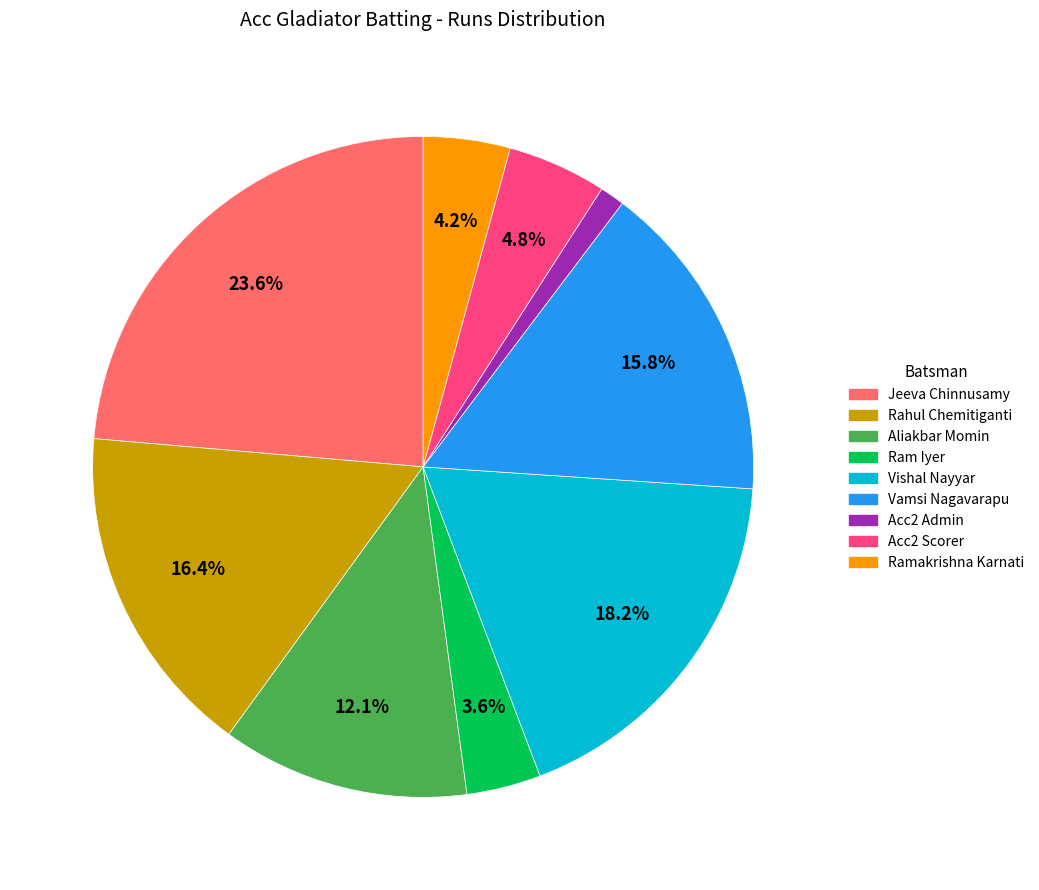

What is the largest slice in the pie chart?

Jeeva Chinnusamy